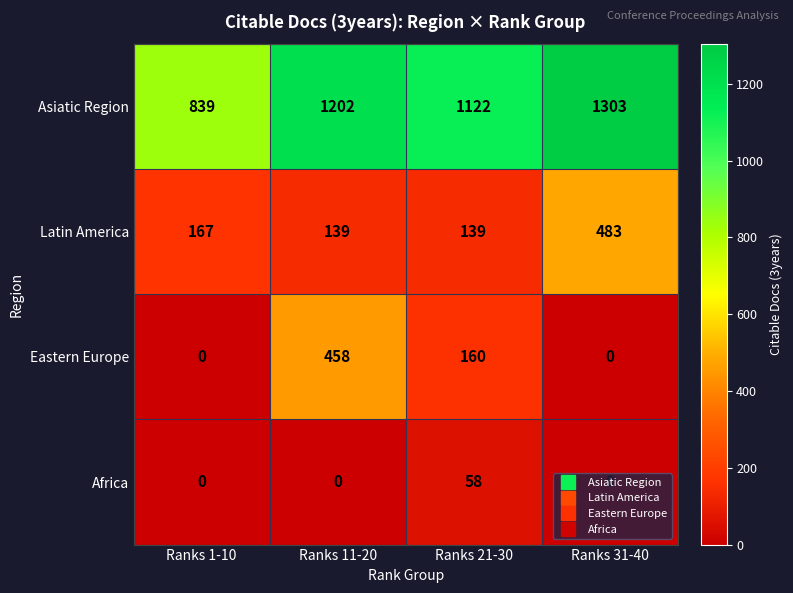

True or false: Latin America has a value of 139 at Ranks 11-20.

True